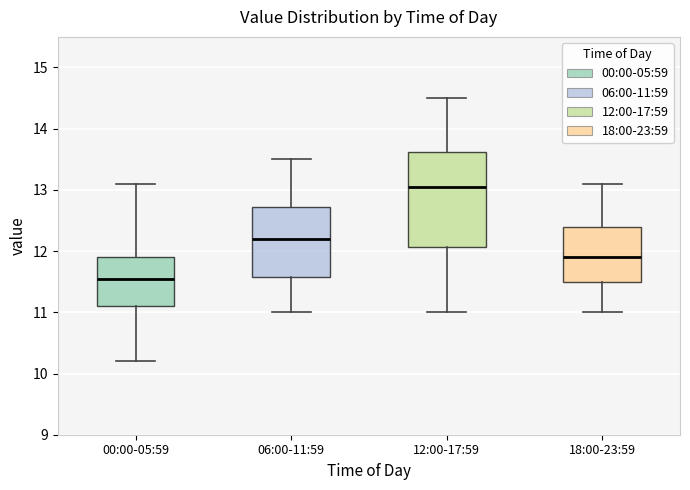

Reading left to right, transcribe this box plot: for each box, give where its median line is, the range the box spans, and where its two whiskers end, as read against the y-axis. The values are not printed on the chart, so give them approximately, as read against the axis.

00:00-05:59: median 11.6, box 11.1 to 11.9, whiskers 10.2 to 13.1
06:00-11:59: median 12.2, box 11.6 to 12.7, whiskers 11.0 to 13.5
12:00-17:59: median 13.1, box 12.1 to 13.6, whiskers 11.0 to 14.5
18:00-23:59: median 11.9, box 11.5 to 12.4, whiskers 11.0 to 13.1